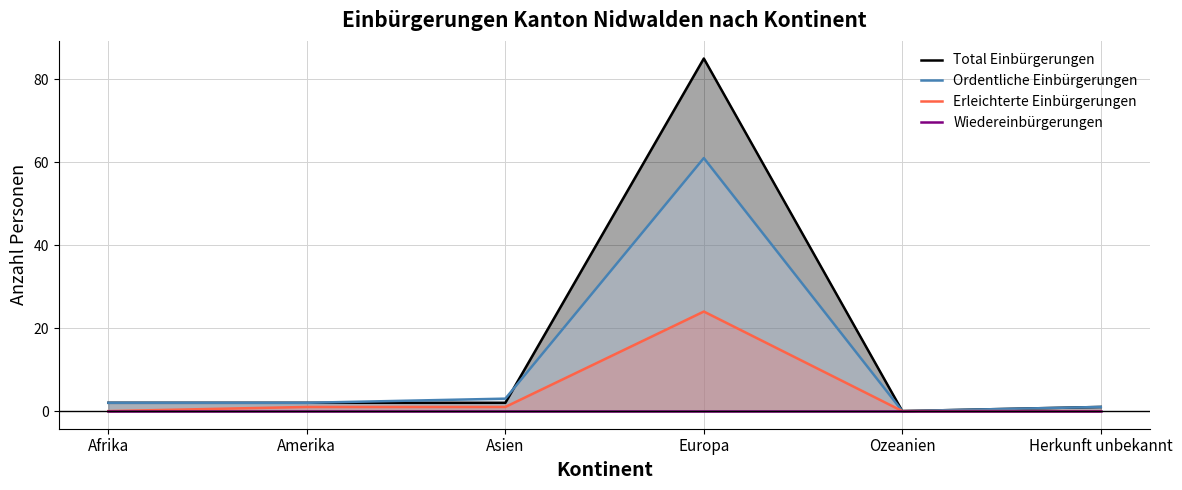

The value of Total Einbürgerungen at Herkunft unbekannt is 2. True or false?

False